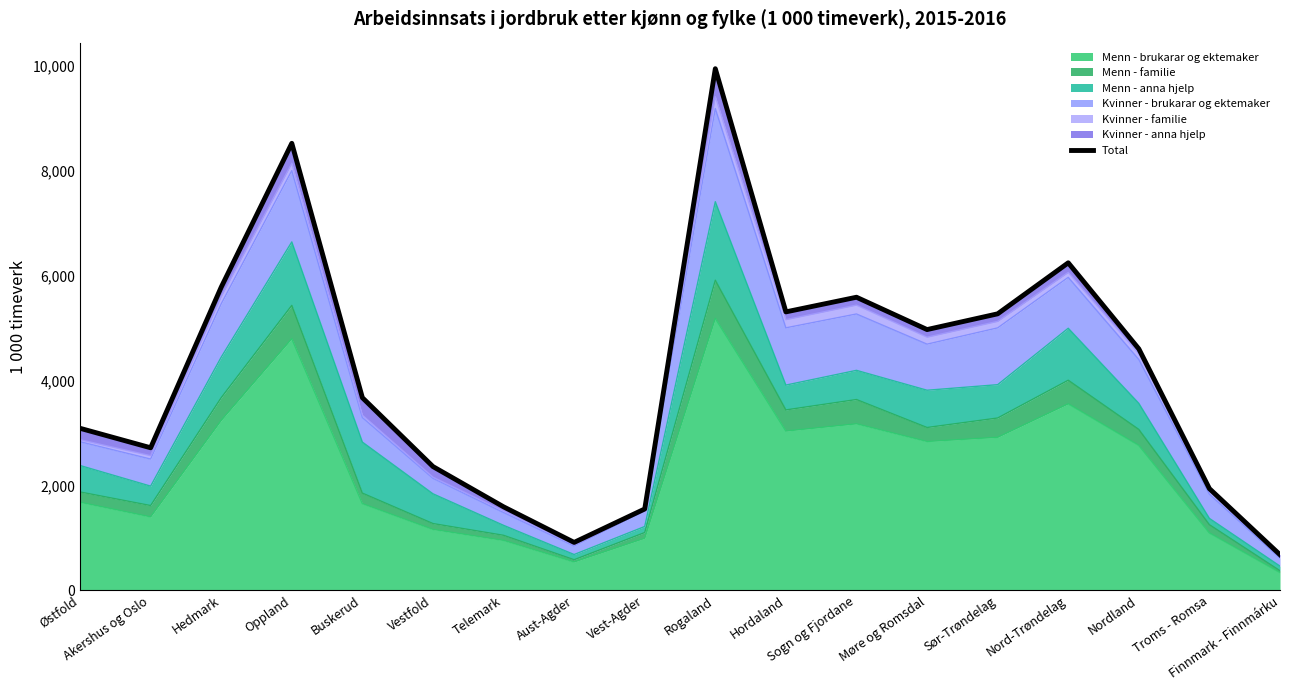

Rank the categories by value from lowest to highest.

Finnmark - Finnmárku, Aust-Agder, Vest-Agder, Telemark, Troms - Romsa, Vestfold, Akershus og Oslo, Østfold, Buskerud, Nordland, Møre og Romsdal, Sør-Trøndelag, Hordaland, Sogn og Fjordane, Hedmark, Nord-Trøndelag, Oppland, Rogaland